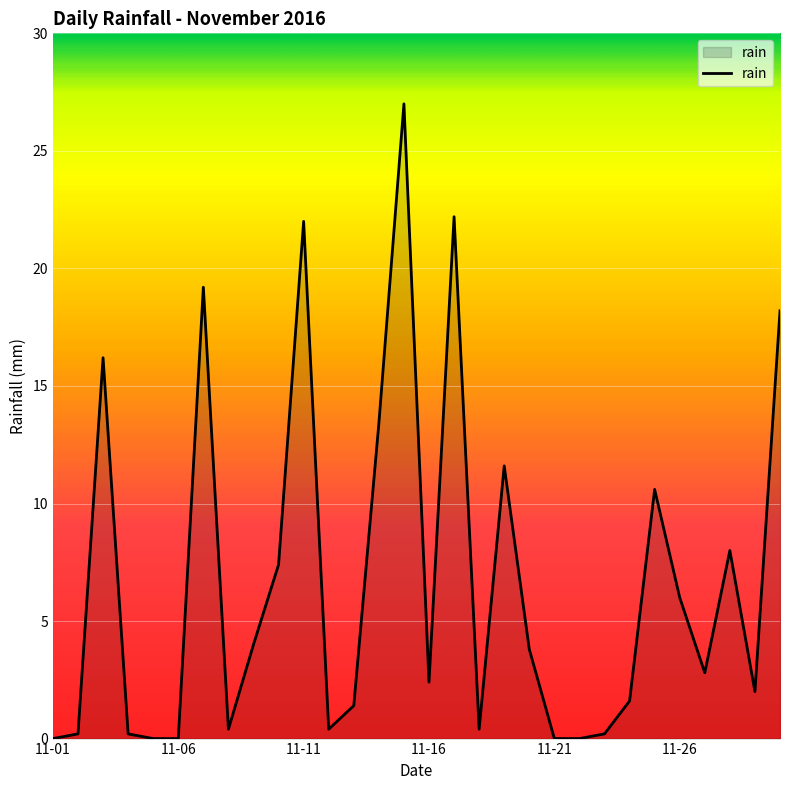

What is the average value?

6.7